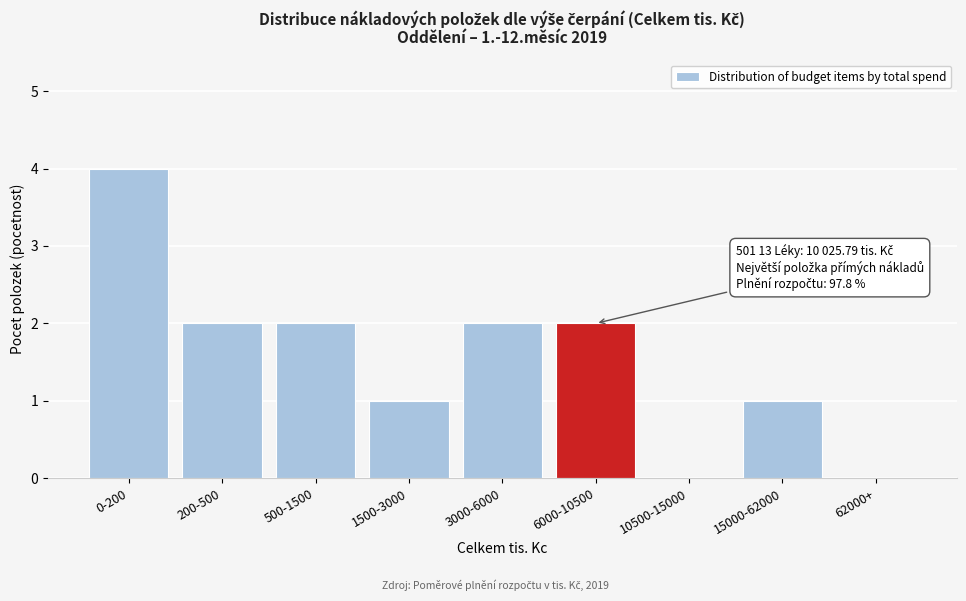

Reading left to right, what are all the values shown in this chart?

0-200=4	200-500=2	500-1500=2	1500-3000=1	3000-6000=2	6000-10500=2	10500-15000=0	15000-62000=1	62000+=0